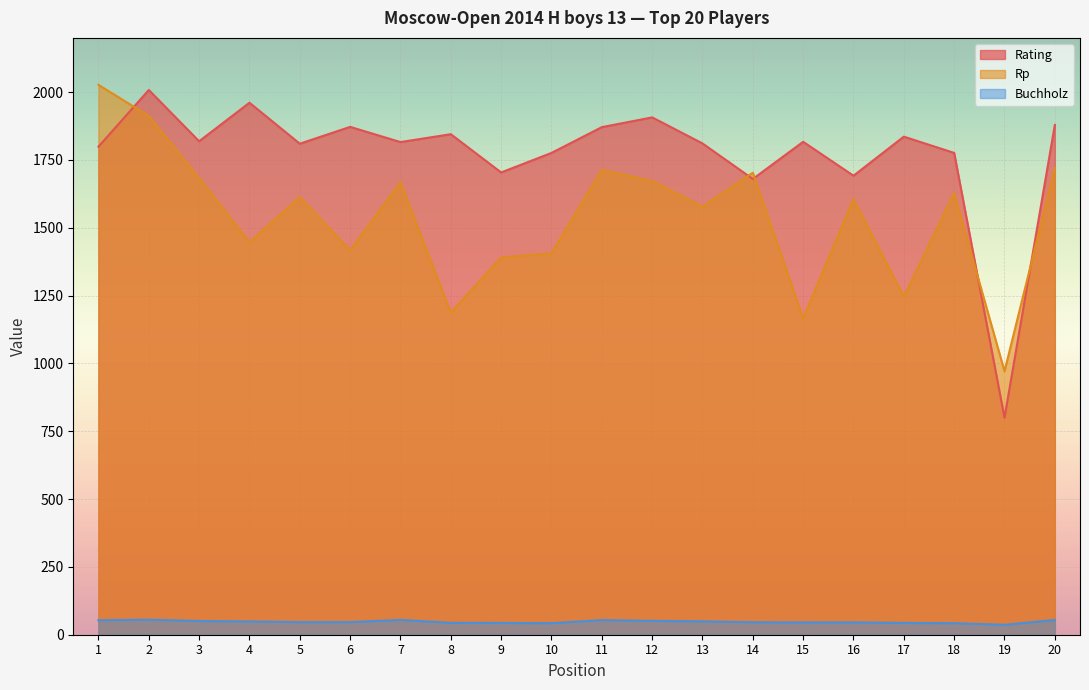

At which category does Buchholz reach its first local peak?

2